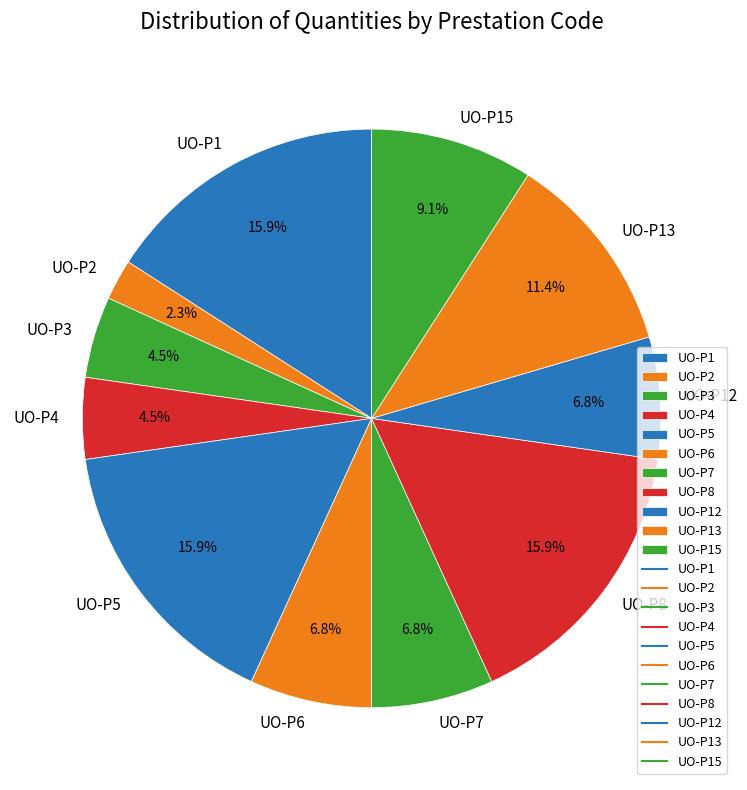

To the nearest percent, what portion does UO-P7 represent?

7%